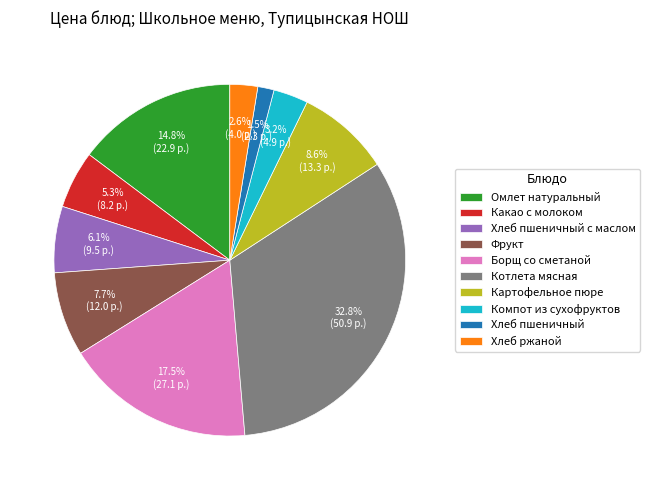

Which slice is the largest?

Котлета мясная